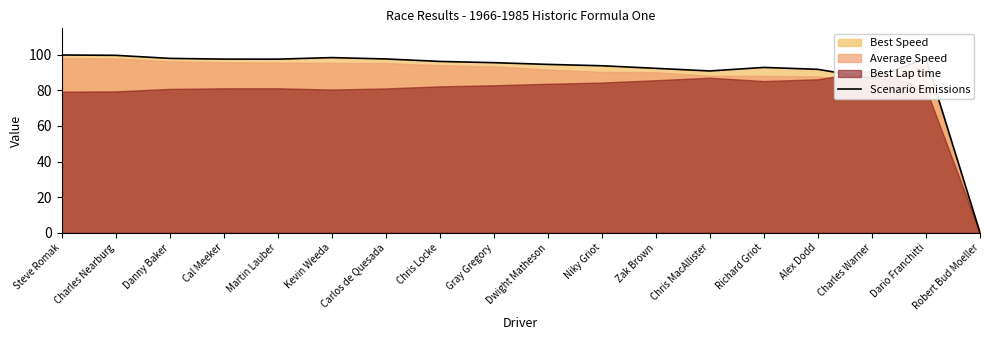

What is the difference between the second highest and minimum values?

99.7